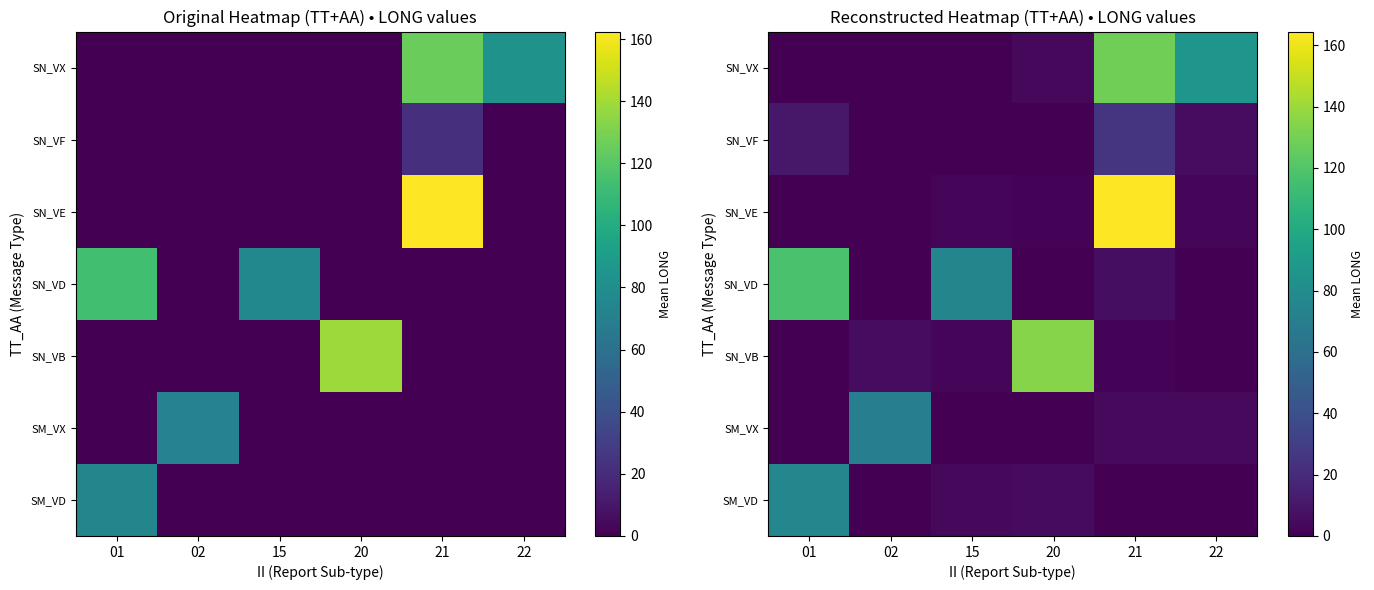

List the labels in order of SM_VX value, smallest first.

15, 20, 01, 22, 21, 02